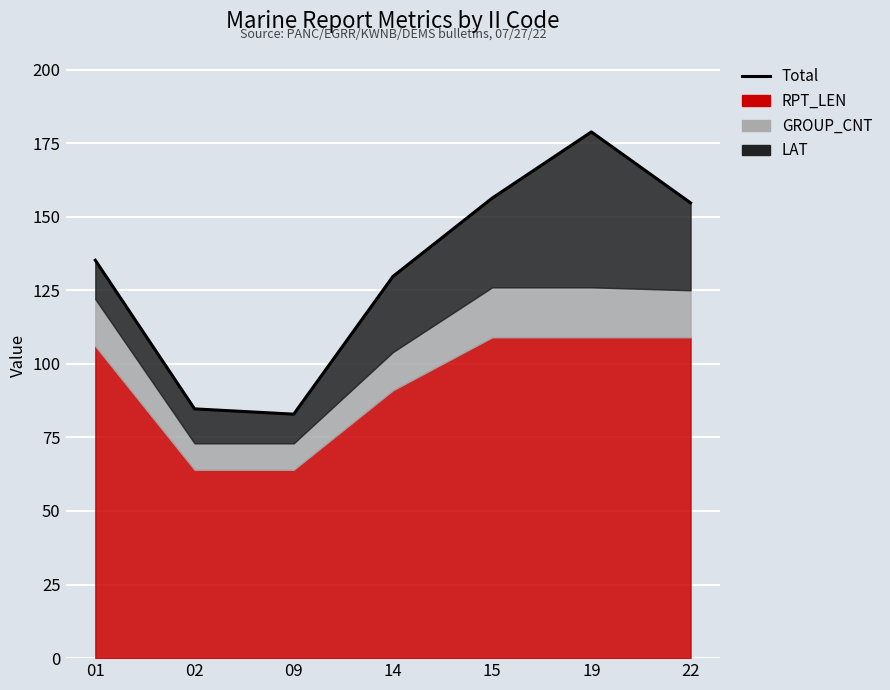

How many values are below 135?

3